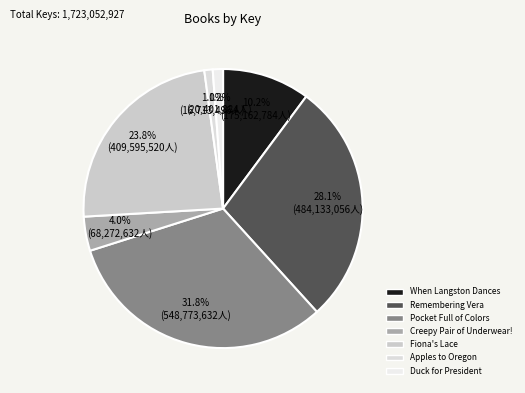

To the nearest percent, what is the combined percentage of Creepy Pair of Underwear! and Apples to Oregon?

5%